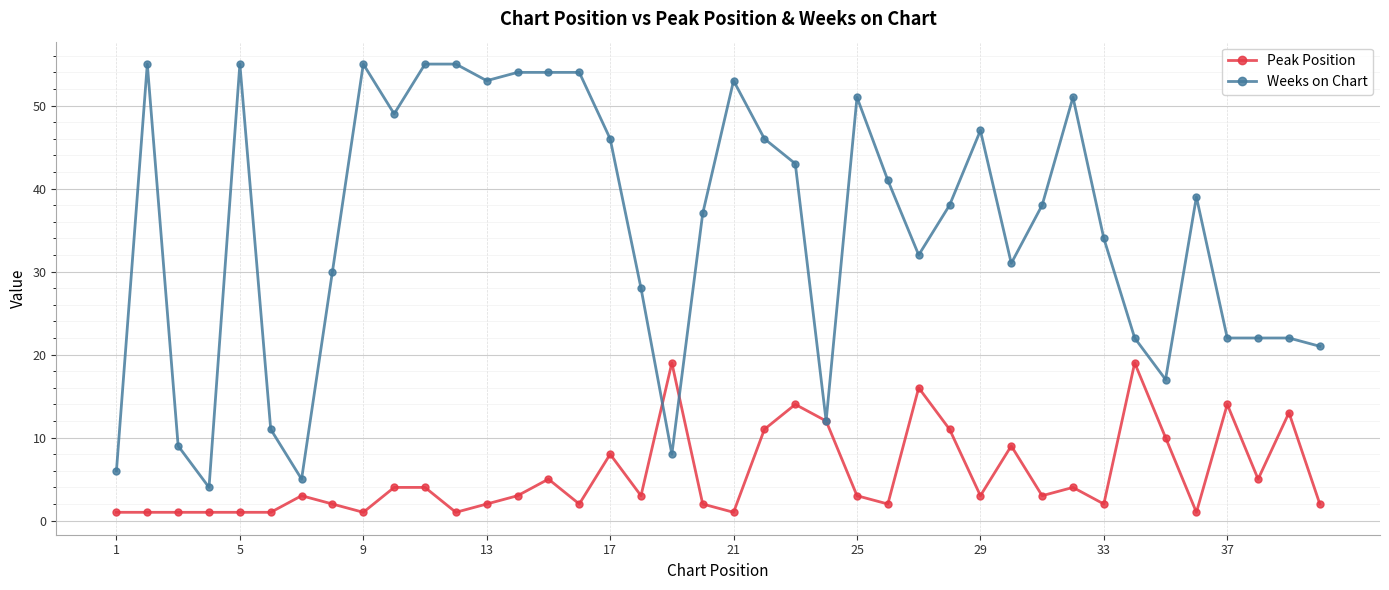

Rank the series by their maximum value, from lowest to highest.

Peak Position, Weeks on Chart